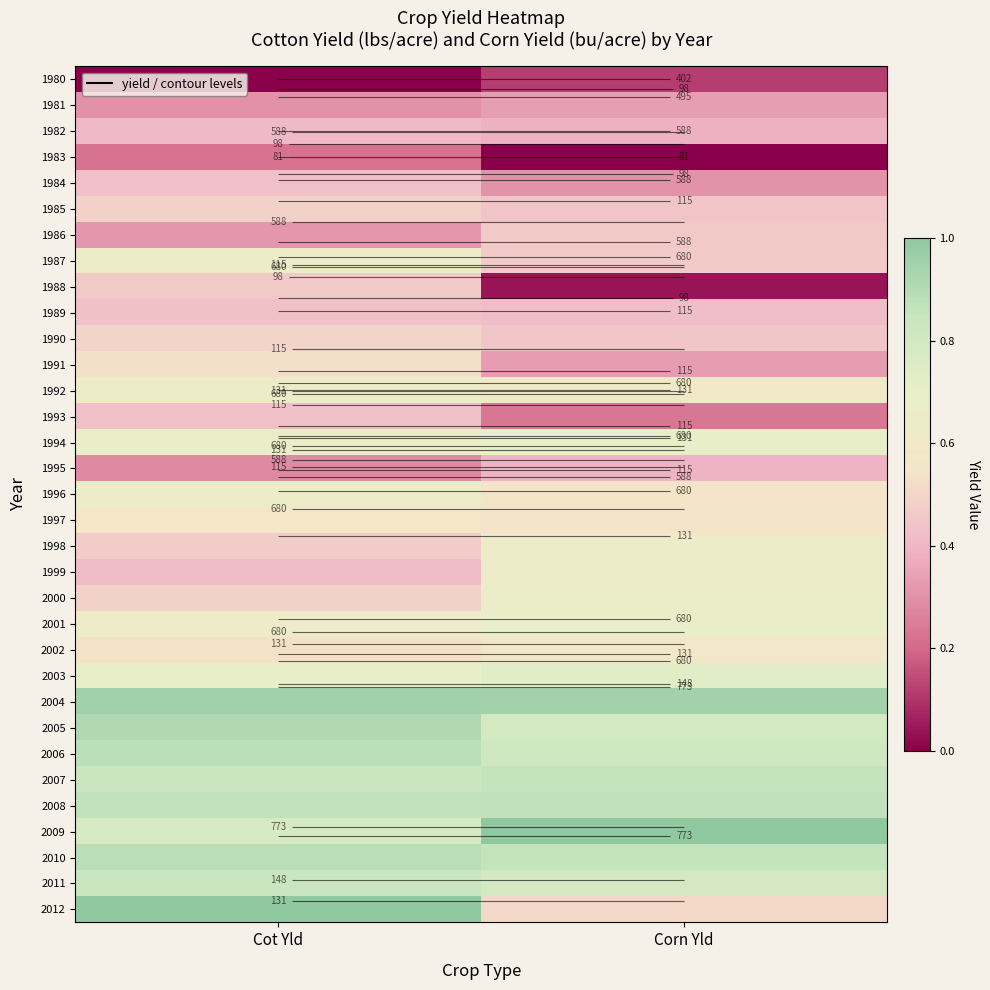

What is the sum of the 2006 values at Corn Yld and Cot Yld?

1.7